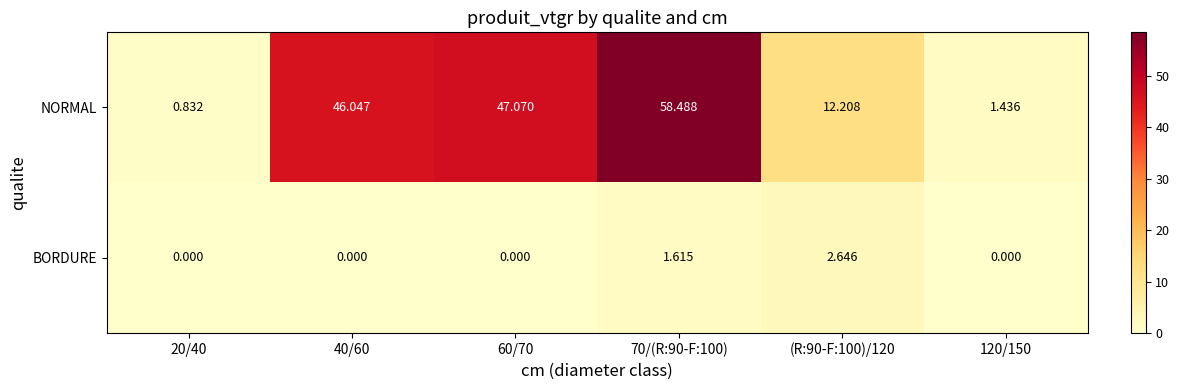

List the series in order of their peak value, lowest first.

BORDURE, NORMAL